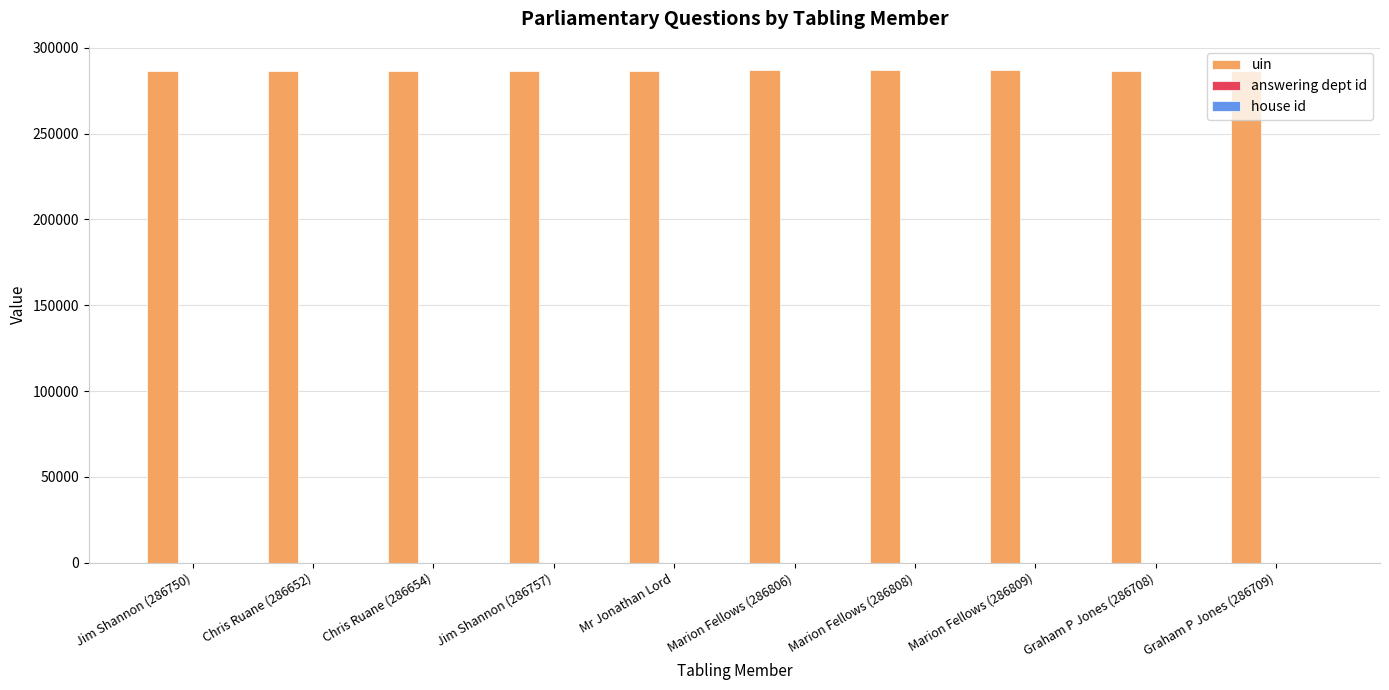

The uin series shows 430401 at Mr Jonathan Lord. True or false?

False